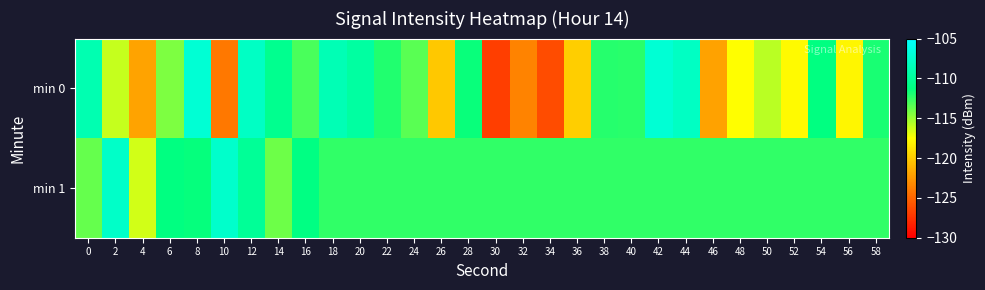

Which series has the largest total across all categories?

min 1